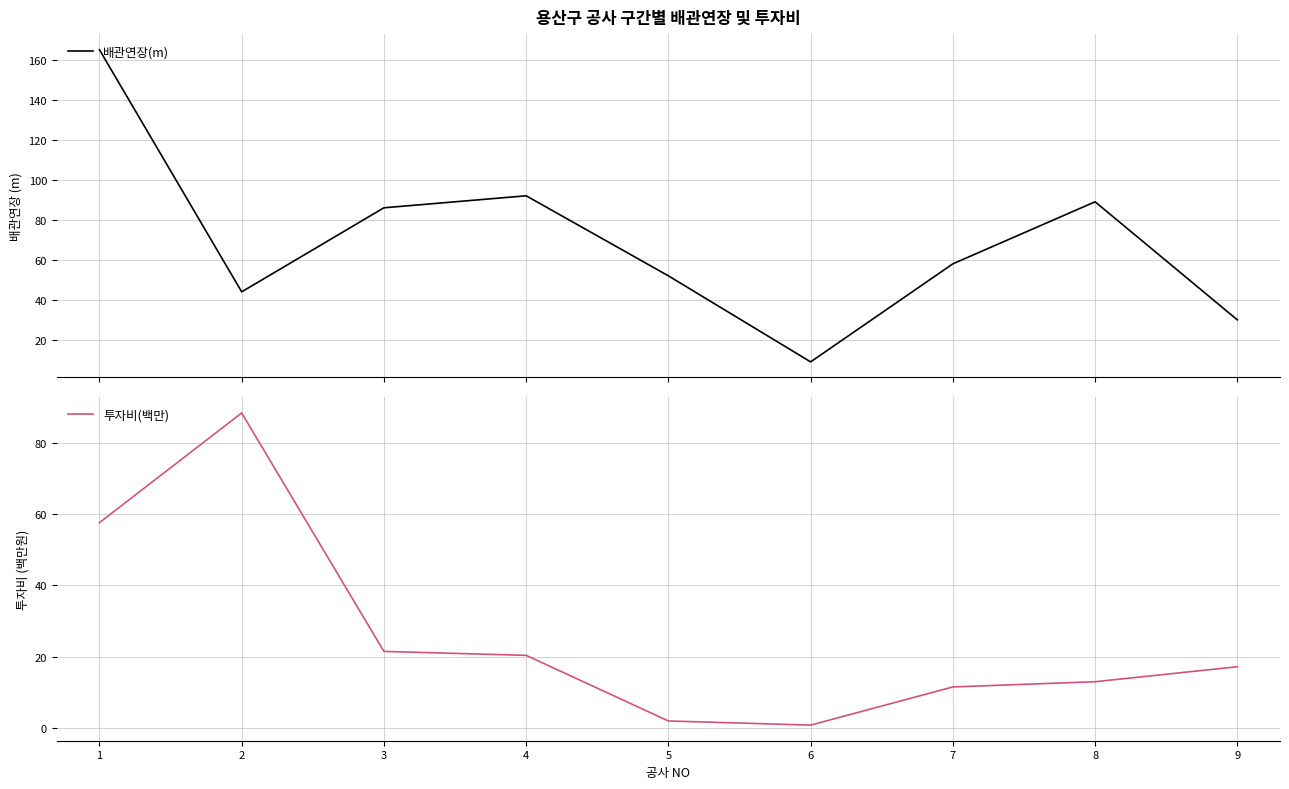

Where is 투자비(백만) nearest to the value 44?

1